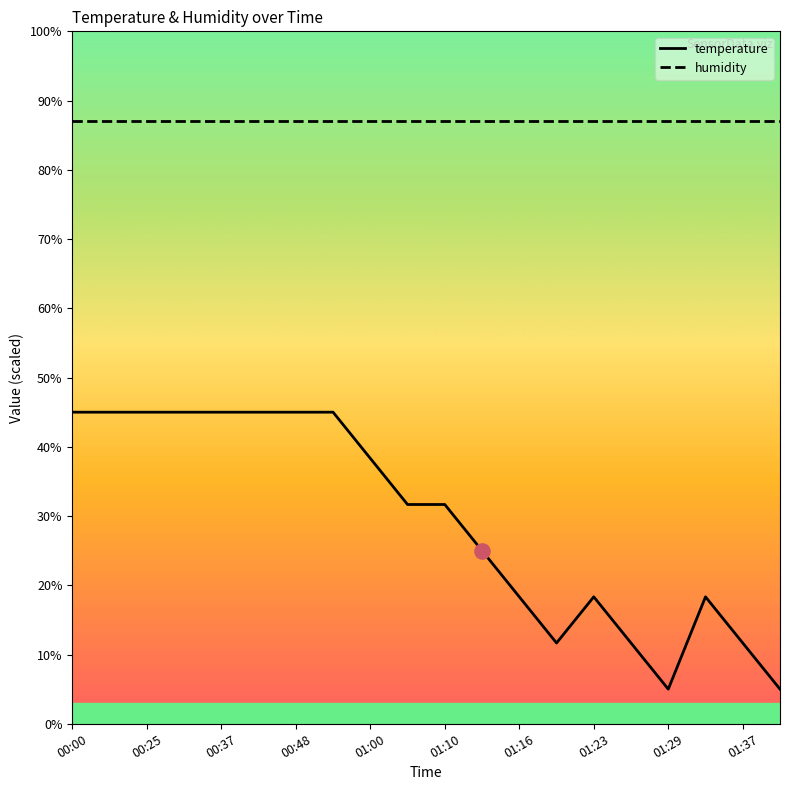

What is the total value across all series at 00:48?

132.0